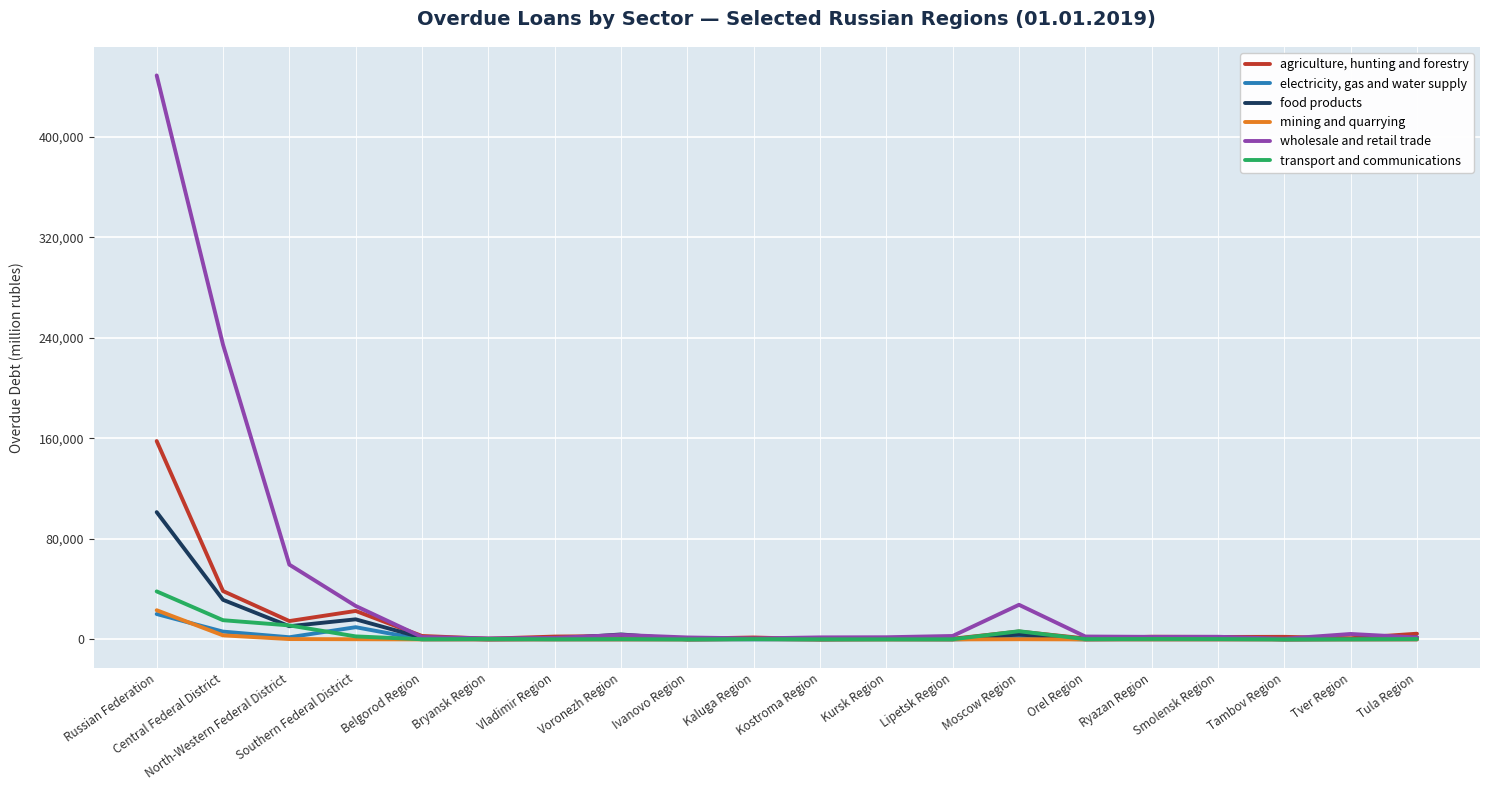

Where does the wholesale and retail trade series first go above 2117?

Russian Federation